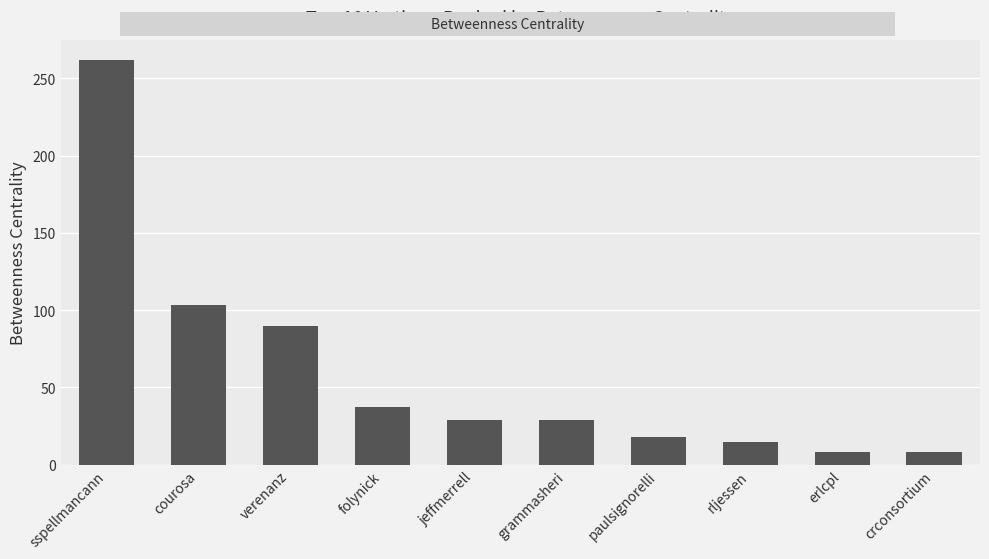

Reading left to right, list all the values displayed in this chart.

261.9	103.1	89.6	37.5	29.1	29.1	17.7	14.7	7.9	7.9